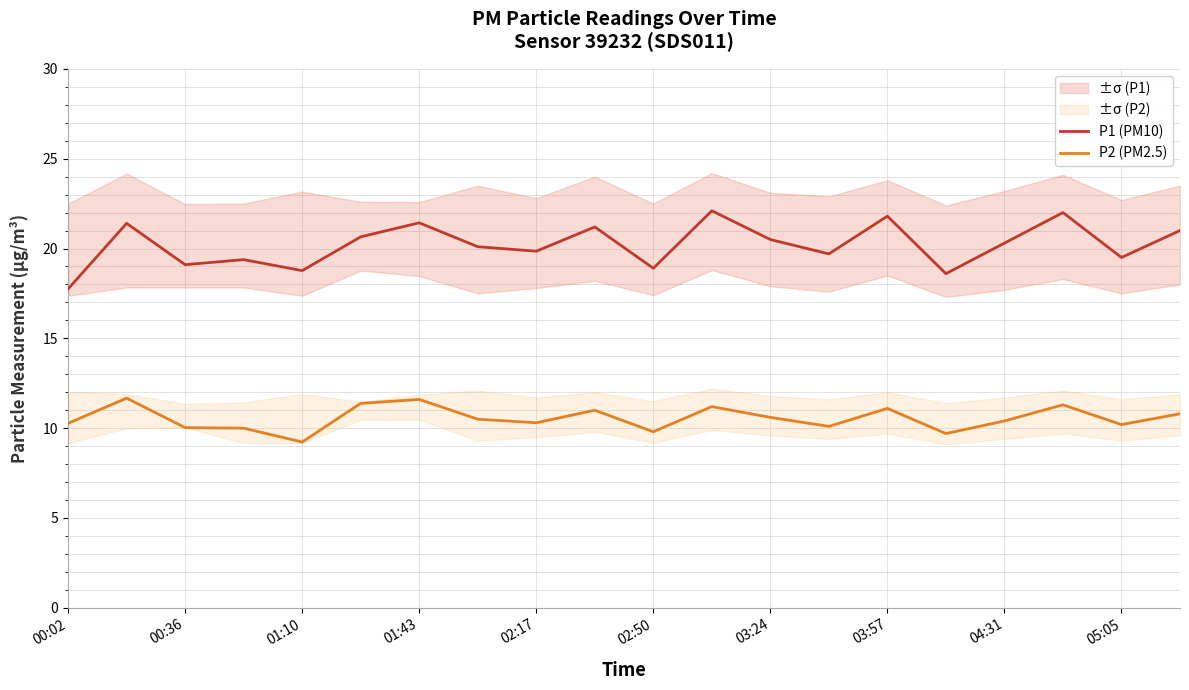

True or false: P2 (PM2.5) has a value of 11.2 at 11.

True